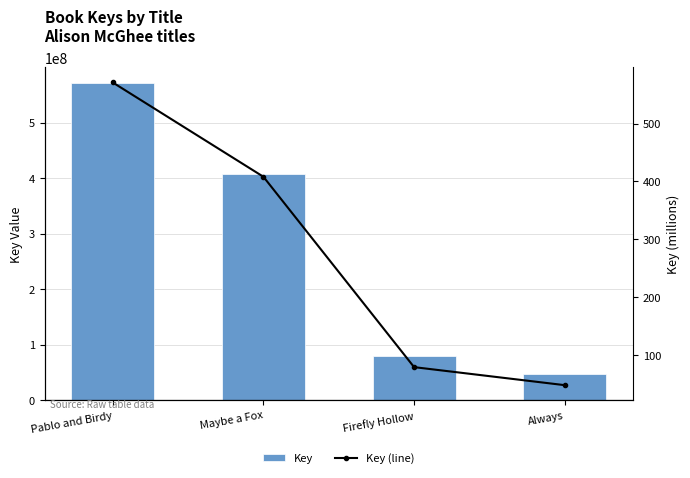

What position from the right is Pablo and Birdy?

4